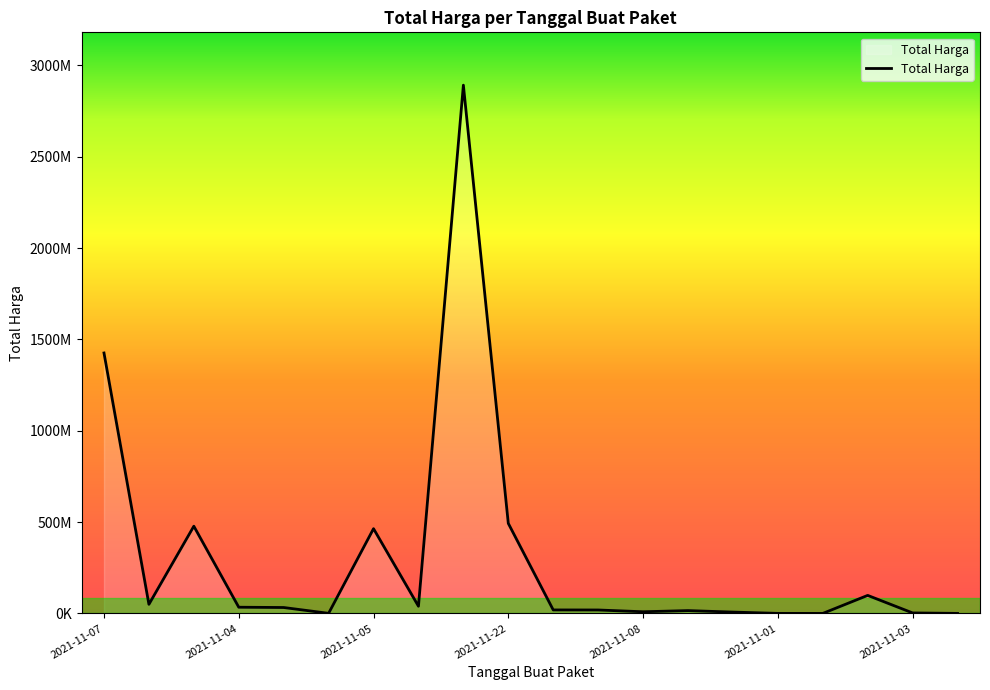

What is the sum of all values?

6081172485